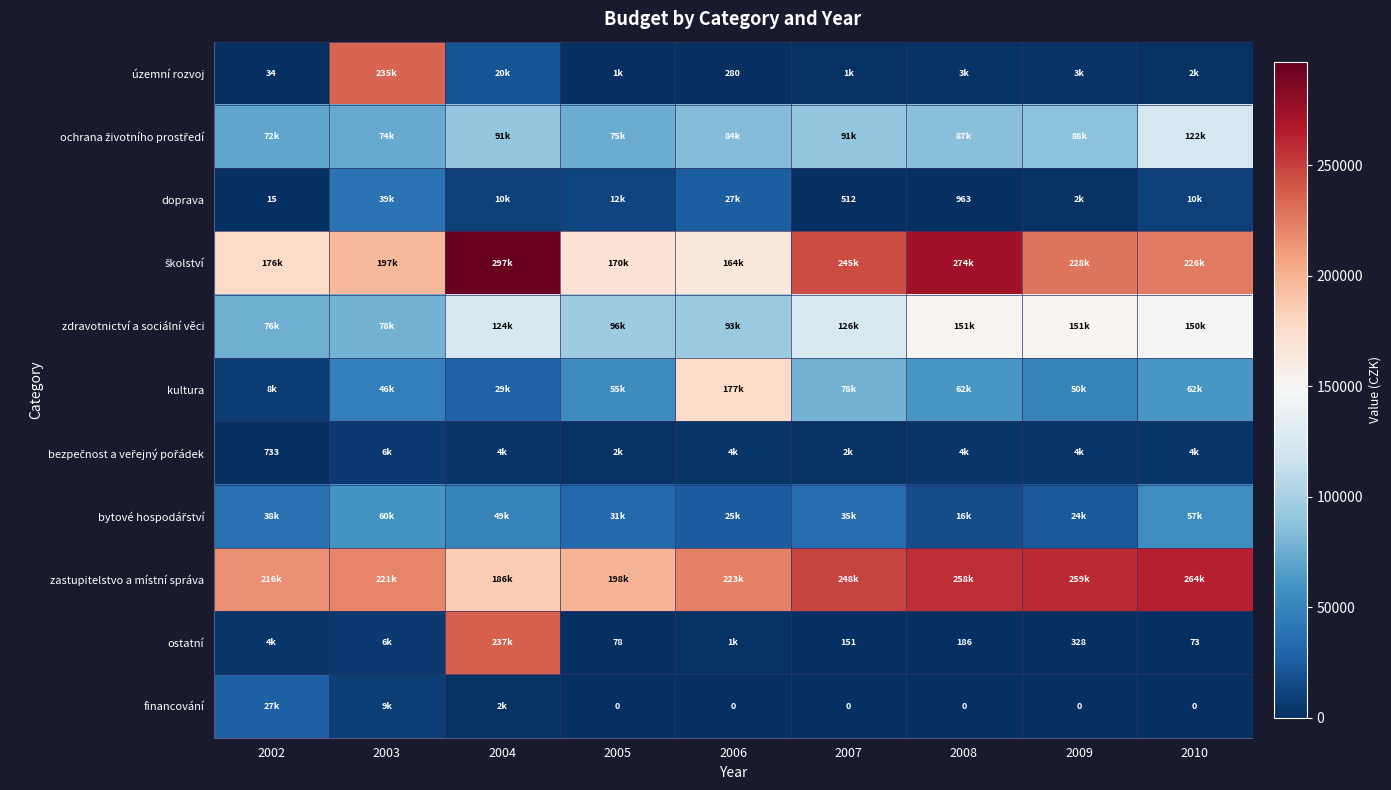

At which category is the sum across all series the highest?

2004